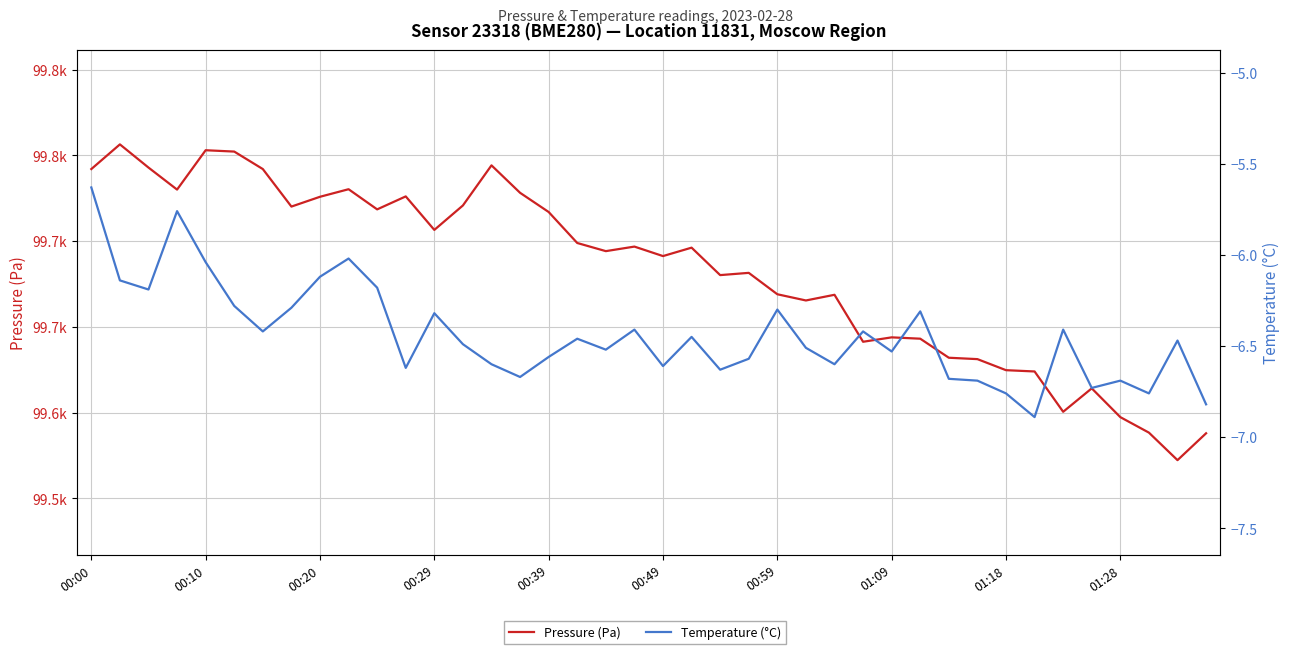

The Temperature (°C) series shows -6.1 at 00:10. True or false?

True